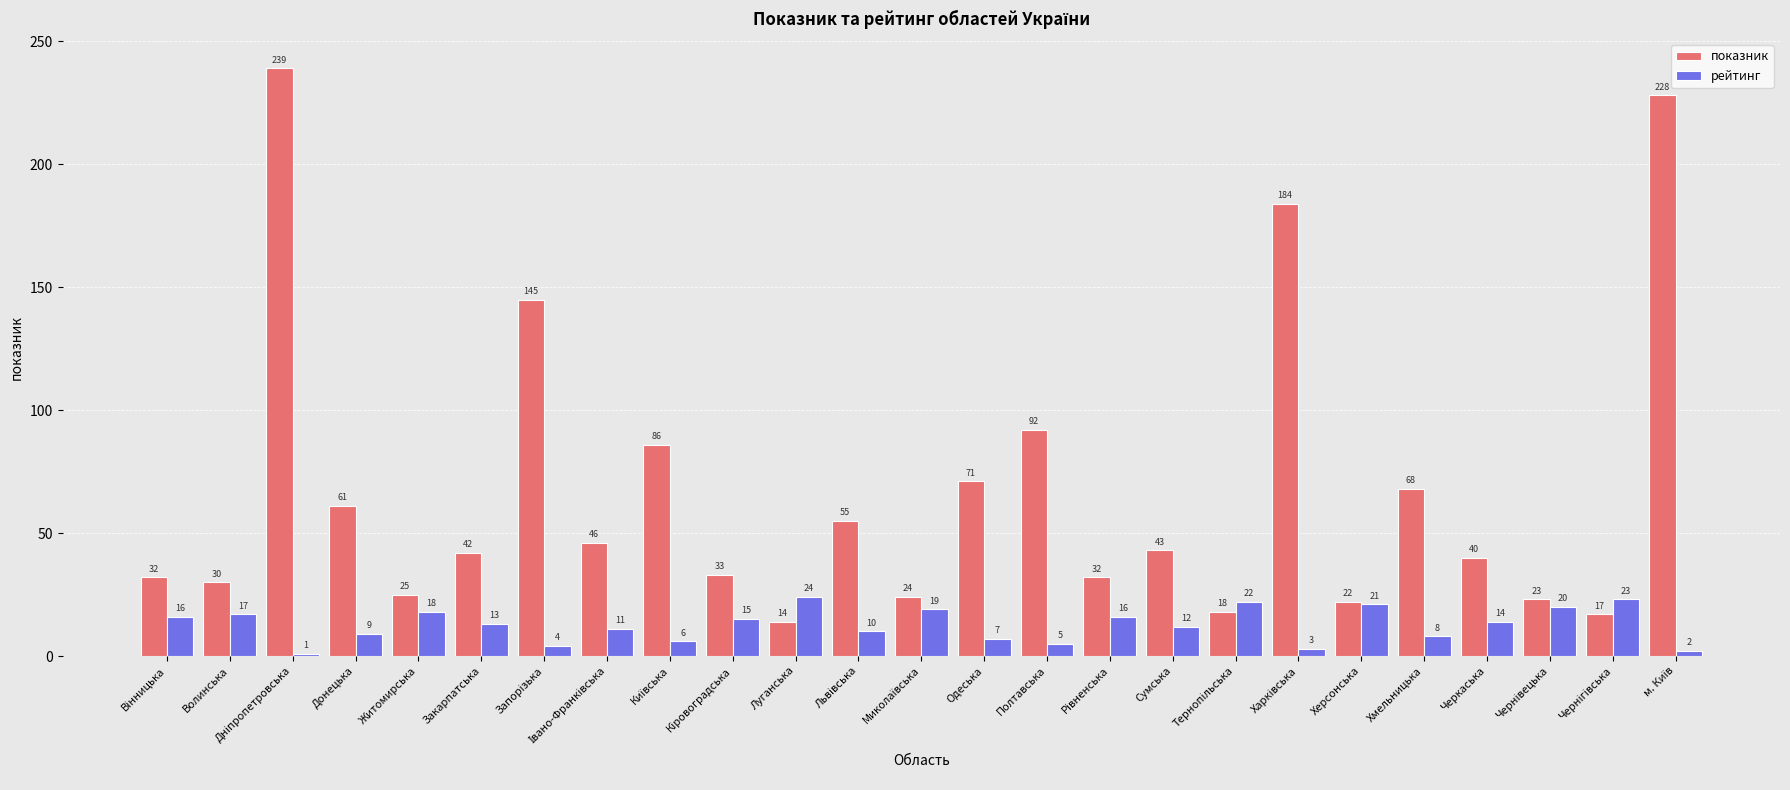

What is the lowest value of the показник series?

14